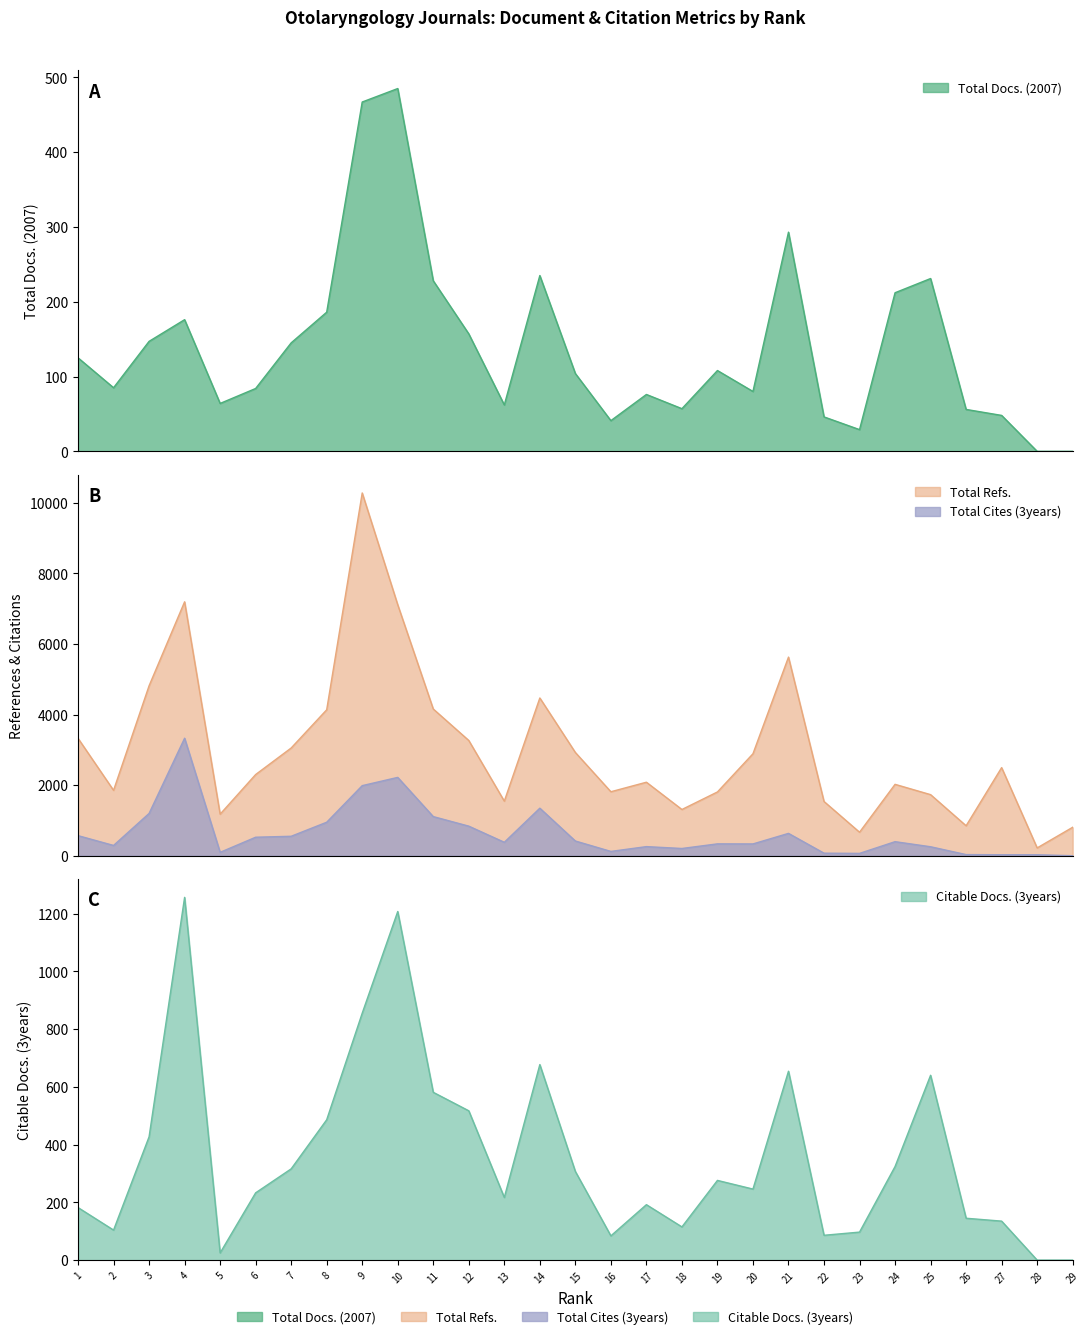

Count the number of data series in this chart.

4